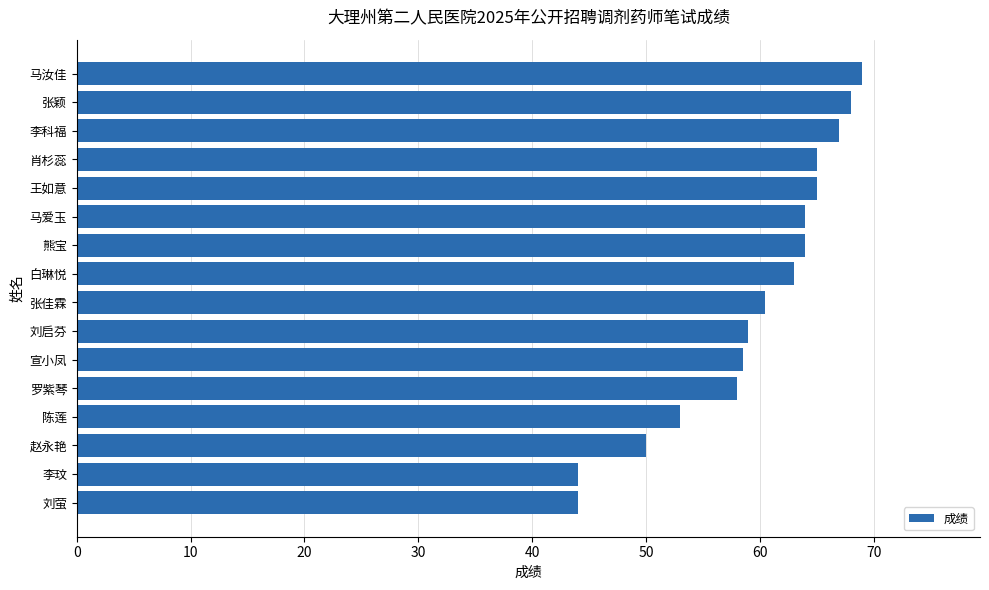

What is the minimum value shown in the chart?

44.0